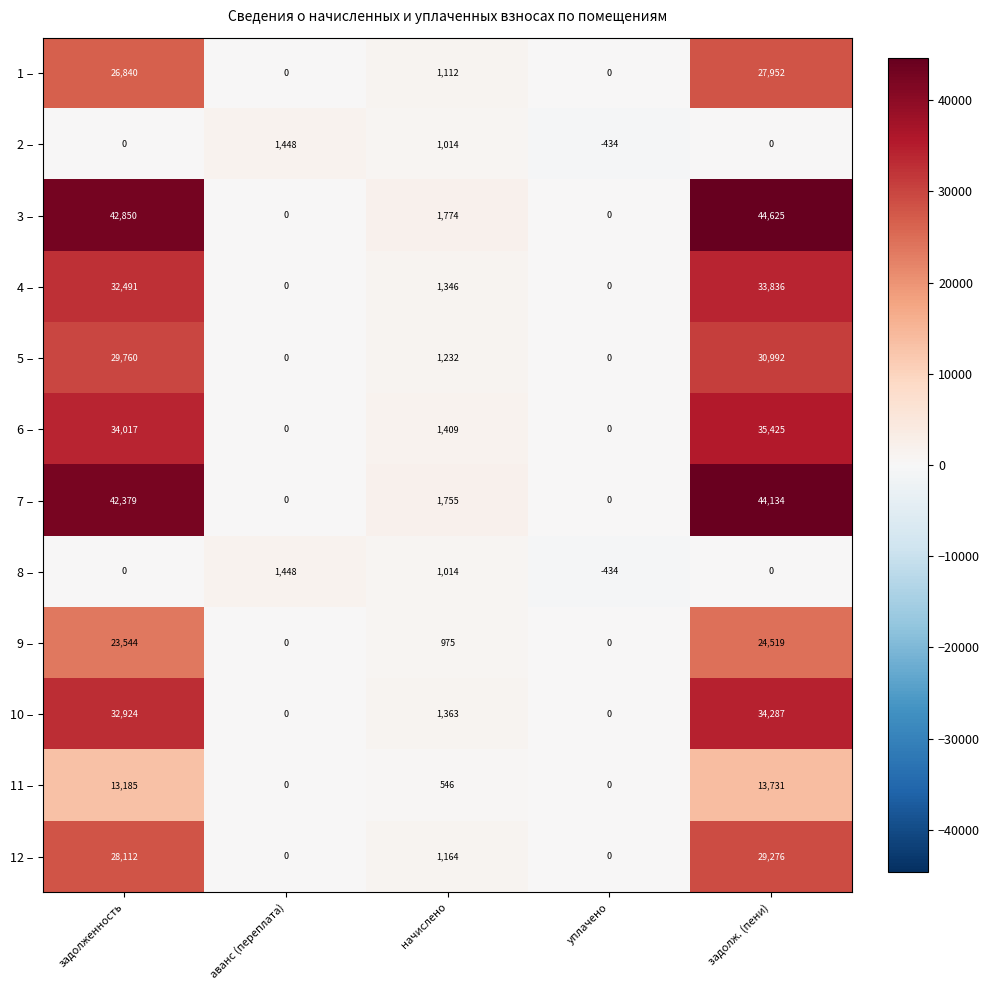

Where does the 1 – series first go above 1112?

задолженность